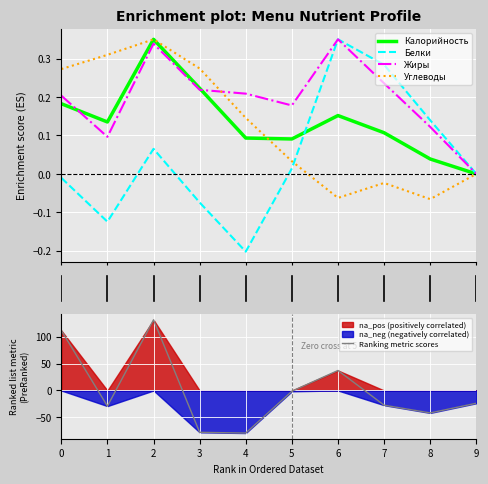

How many data points in Ranking metric scores are above -23?

4